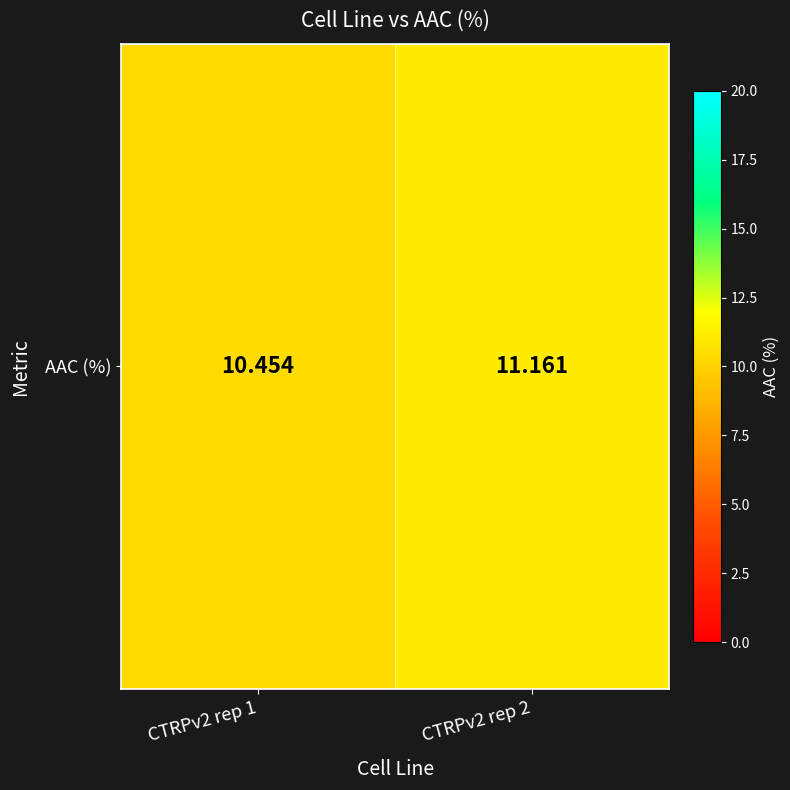

What is the difference between the values at CTRPv2 rep 1 and CTRPv2 rep 2?

0.7